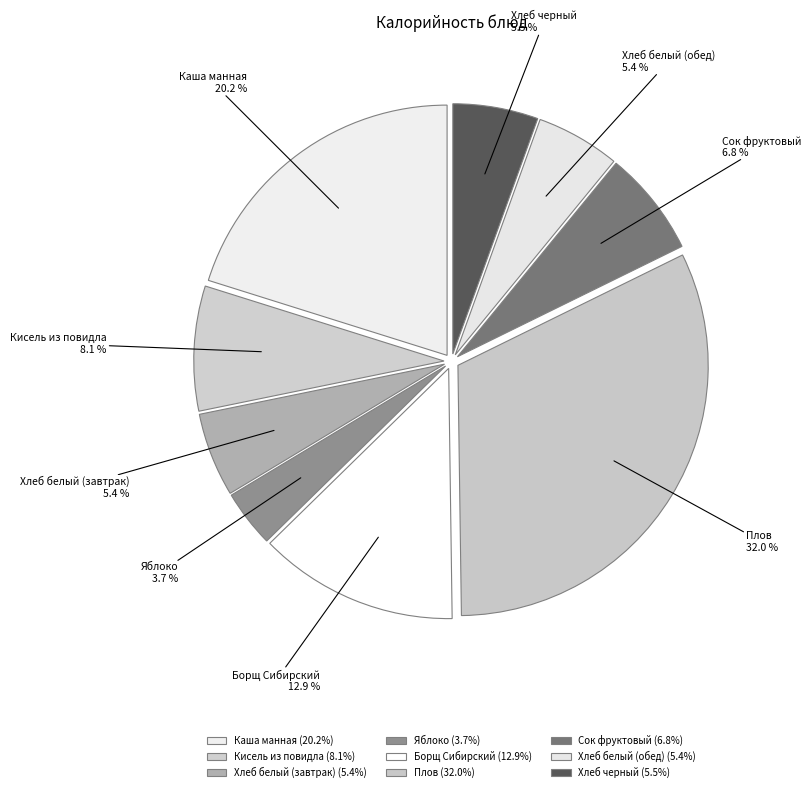

Is there any slice that represents more than half of the pie?

No